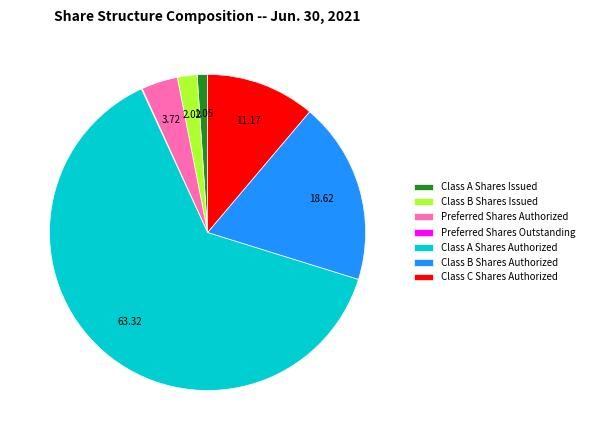

What is the largest slice in the pie chart?

Class A Shares Authorized